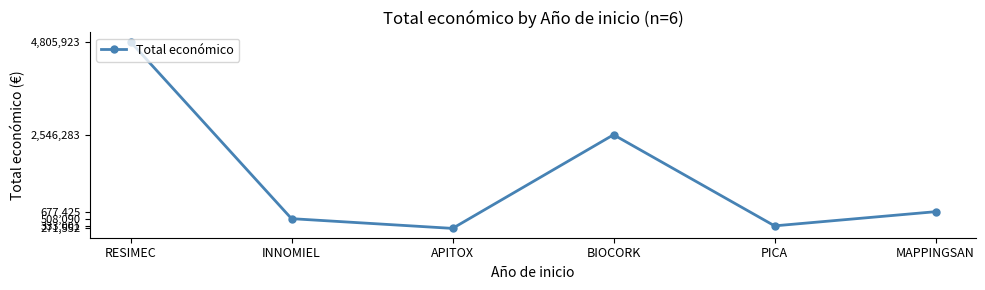

At which label is the value closest to 2538737?

BIOCORK